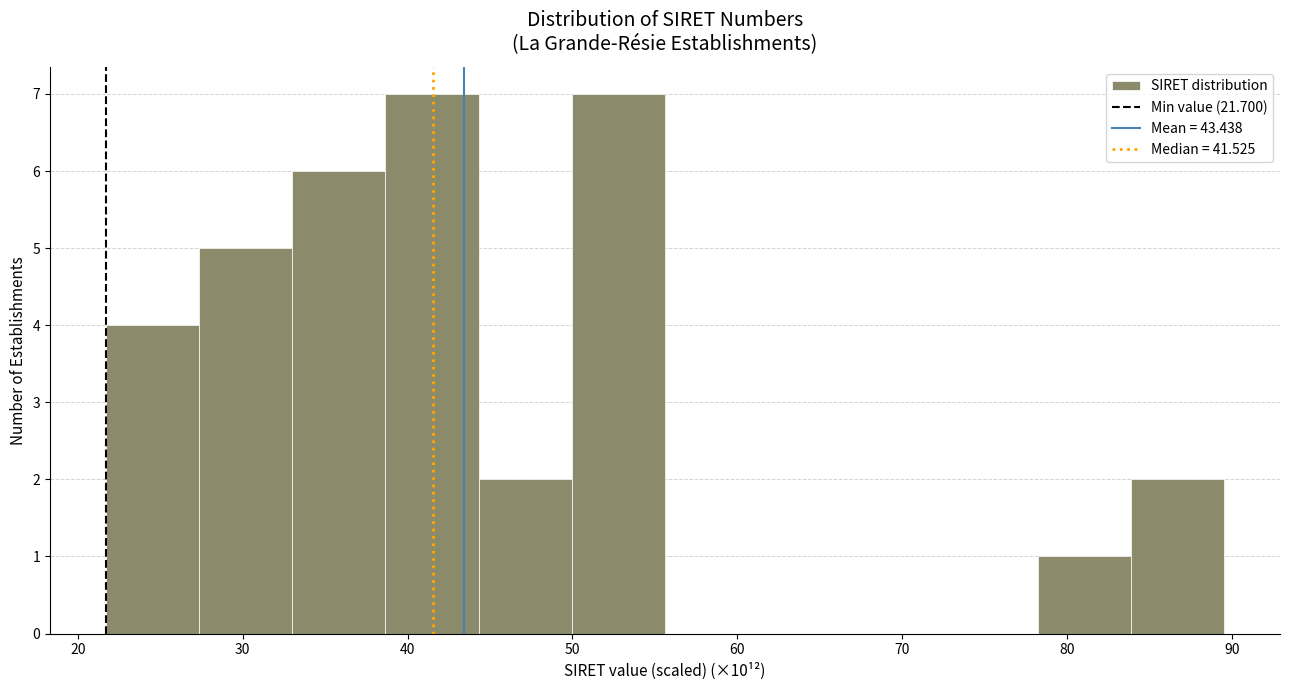

What is the height of the bar covering 78 to 84 on the x-axis? Neither the bar edges nor the heights are printed on the chart, so give them approximately, as read against the axes.

1